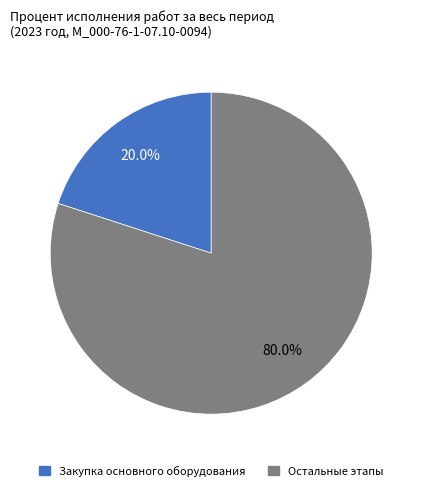

Is there a majority slice in this chart?

Yes